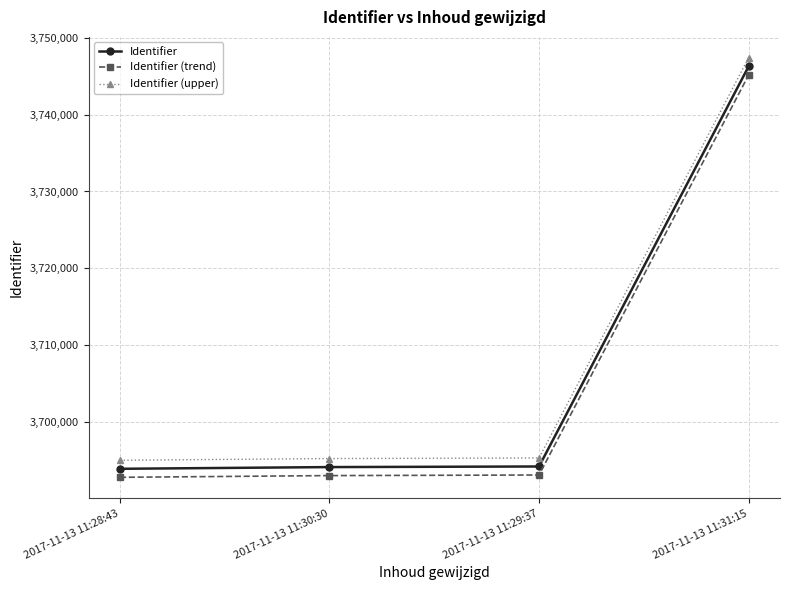

Is the value of Identifier (trend) at 2017-11-13 11:28:43 greater than the value of Identifier at 2017-11-13 11:31:15?

No